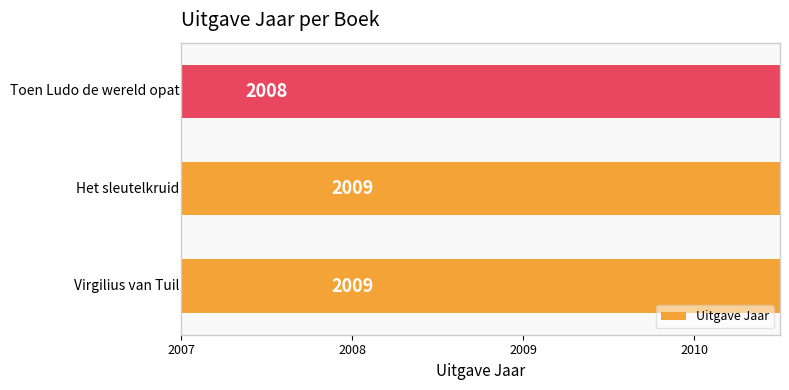

What is the value of the 3rd bar from the left?

2008